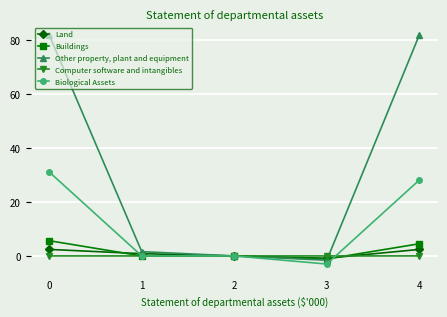

At 4, list the series in order from largest to smallest.

Other property, plant and equipment, Biological Assets, Buildings, Land, Computer software and intangibles